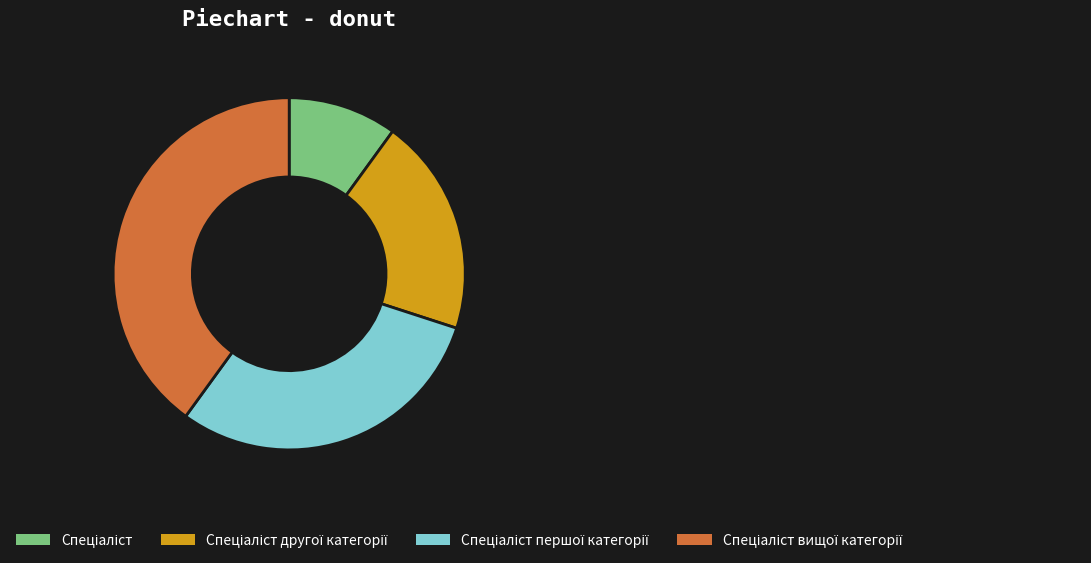

Does any single category account for the majority?

No